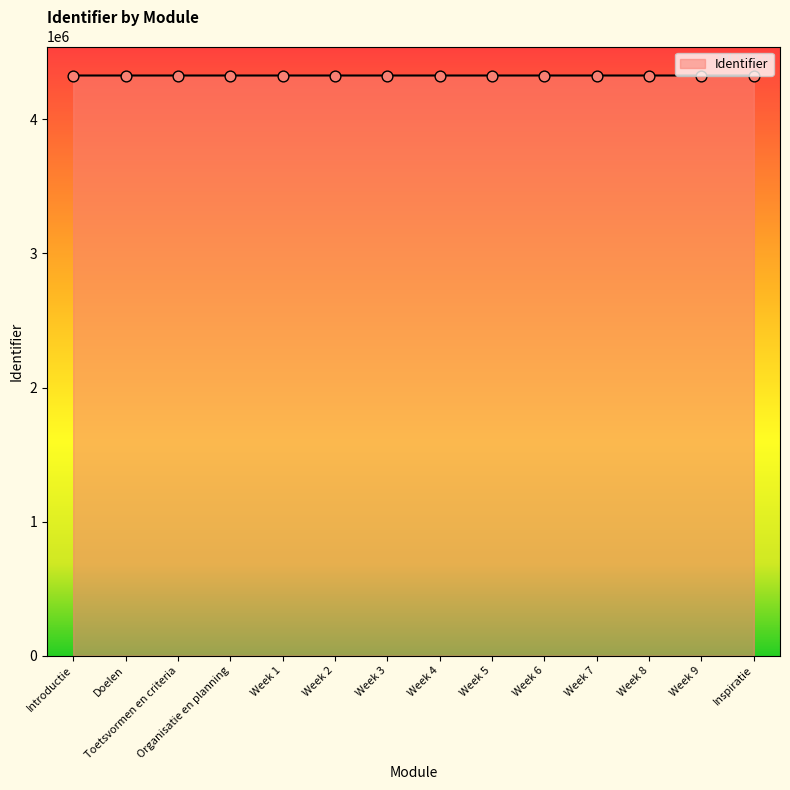

What is the change in value from Introductie to Week 6?

+18